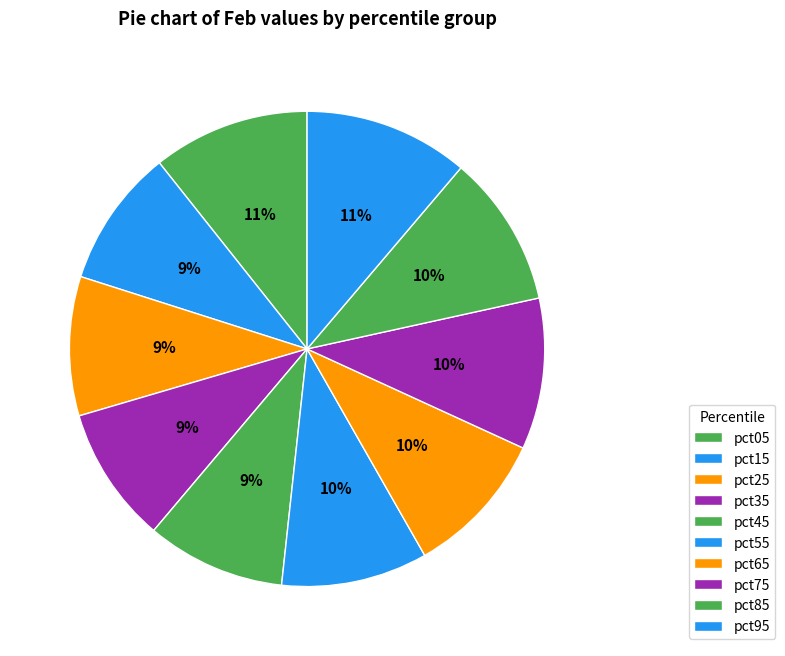

What is the total percentage of pct85 and pct95?

21.6%